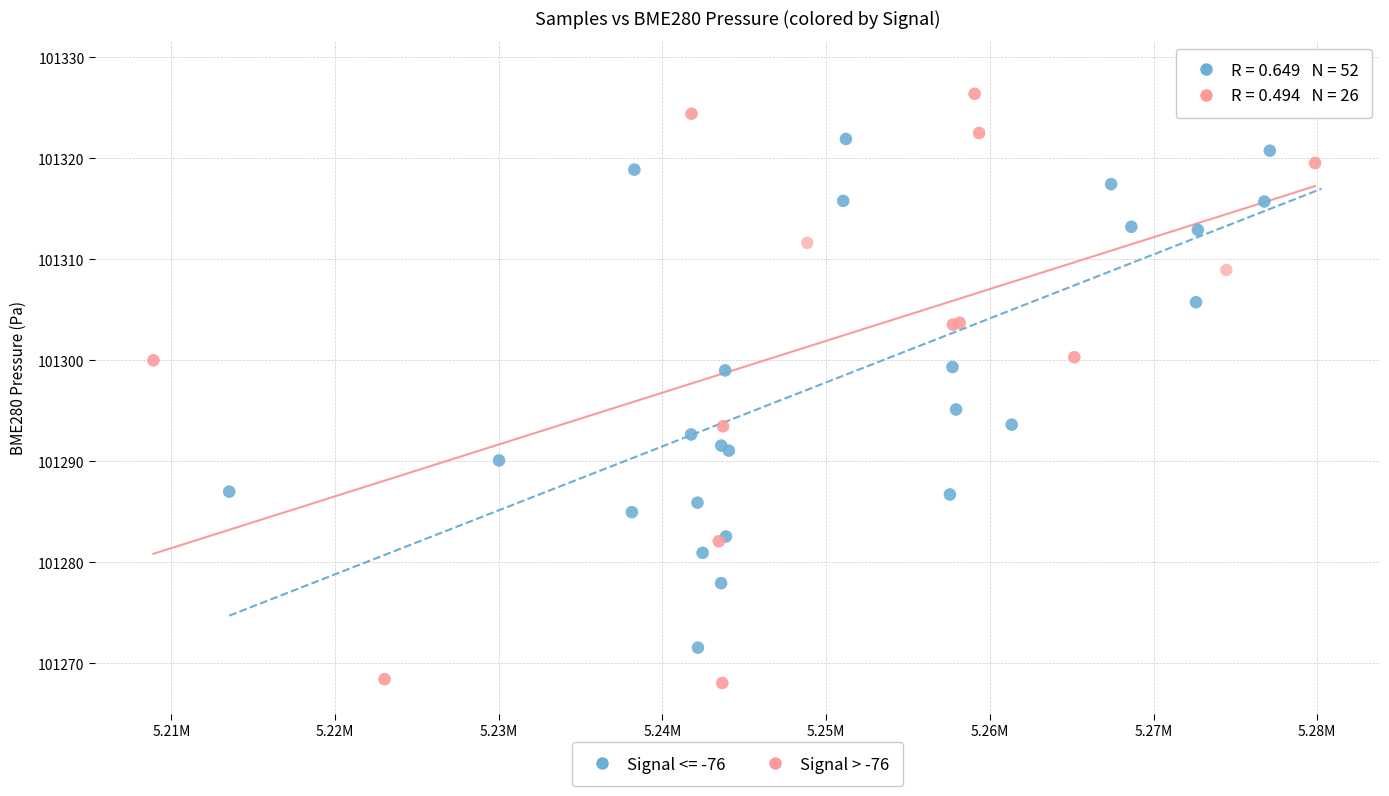

Which series contains the lowest Y value?

Signal > -76